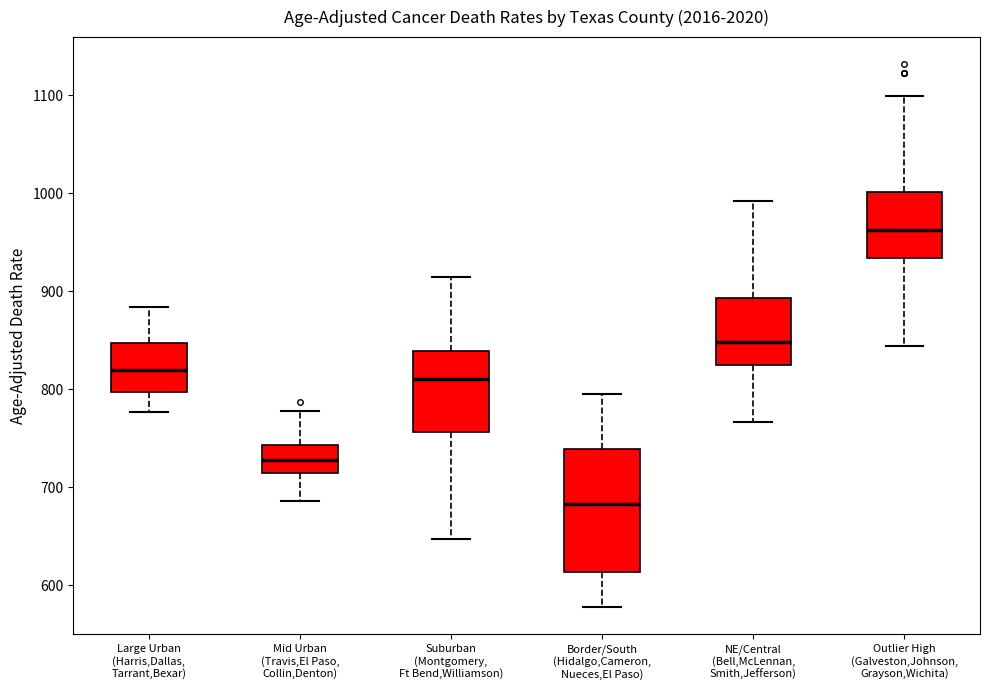

Where does the median line of the box for Border/South (Hidalgo,Cameron, Nueces,El Paso) sit on the y-axis? The values are not printed on the chart, so give them approximately, as read against the axis.

680